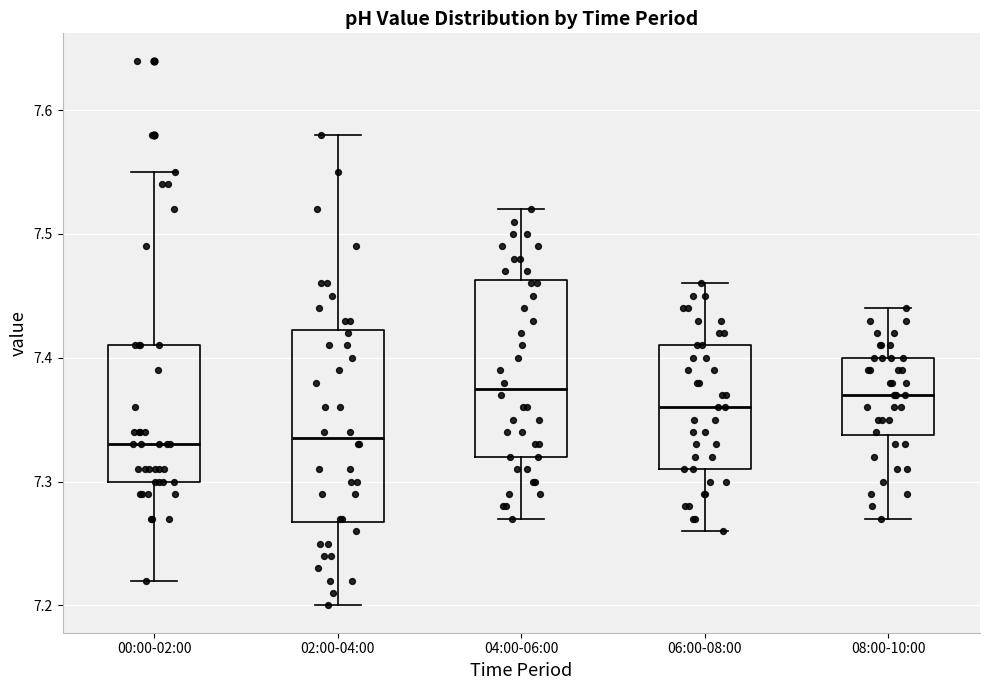

Reading left to right, read every box against the y-axis: the position of its median line, the range the box covers, and the ends of its whiskers. The values are not printed on the chart, so give them approximately, as read against the axis.

00:00-02:00: median 7.33, box 7.30 to 7.41, whiskers 7.22 to 7.55
02:00-04:00: median 7.34, box 7.27 to 7.42, whiskers 7.20 to 7.58
04:00-06:00: median 7.38, box 7.32 to 7.46, whiskers 7.27 to 7.52
06:00-08:00: median 7.36, box 7.31 to 7.41, whiskers 7.26 to 7.46
08:00-10:00: median 7.37, box 7.34 to 7.40, whiskers 7.27 to 7.44